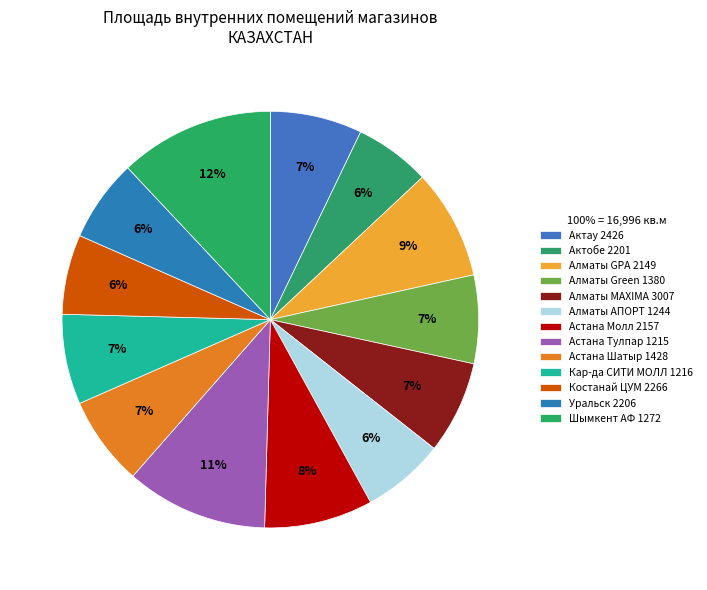

Count the number of slices in the pie.

13